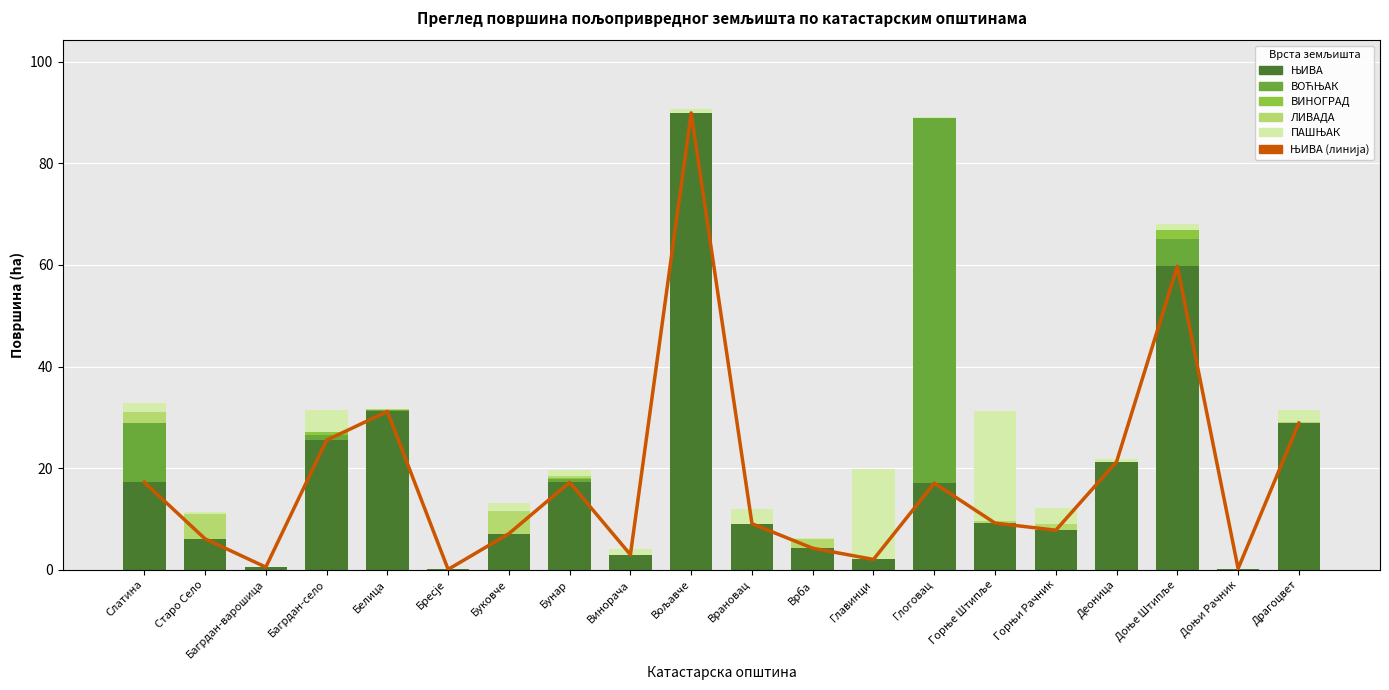

Reading left to right, what are all the values shown in this chart?

ЊИВА (линија): 17.2	6.1	0.5	25.5	31.2	0.1	7.1	17.2	3.0	89.9	9.1	4.2	2.0	17.0	9.2	7.8	21.3	59.7	0.2	28.9
ЊИВА: 17.2	6.1	0.5	25.5	31.2	0.1	7.1	17.2	3.0	89.9	9.1	4.2	2.0	17.0	9.2	7.8	21.3	59.7	0.2	28.9
ВОЋЊАК: 11.7	0.0	0.0	1.0	0.2	0.0	0.0	0.7	0.0	0.0	0.0	0.0	0.0	72.0	0.0	0.1	0.0	5.4	0.0	0.0
ВИНОГРАД: 0.0	0.0	0.0	0.7	0.0	0.0	0.0	0.1	0.0	0.0	0.0	0.0	0.1	0.0	0.0	0.0	0.0	1.6	0.0	0.0
ЛИВАДА: 2.2	4.8	0.0	0.0	0.3	0.0	4.5	0.4	0.0	0.0	0.0	1.8	0.0	0.0	0.3	1.1	0.0	0.1	0.0	0.2
ПАШЊАК: 1.8	0.5	0.1	4.3	0.1	0.0	1.6	1.3	1.1	0.6	2.8	0.3	17.7	0.0	21.8	3.2	0.5	1.2	0.0	2.3